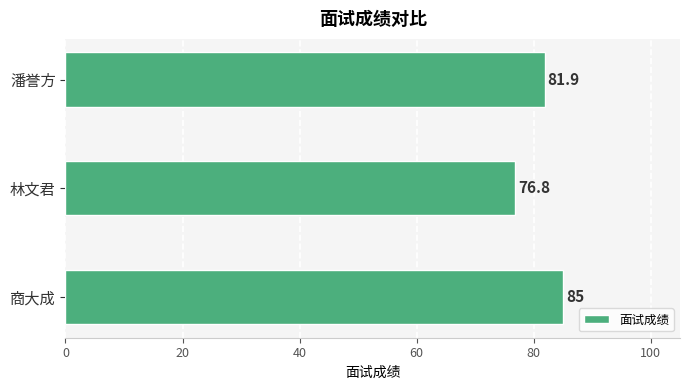

True or false: the data shows 81.9 at 潘誉方.

True